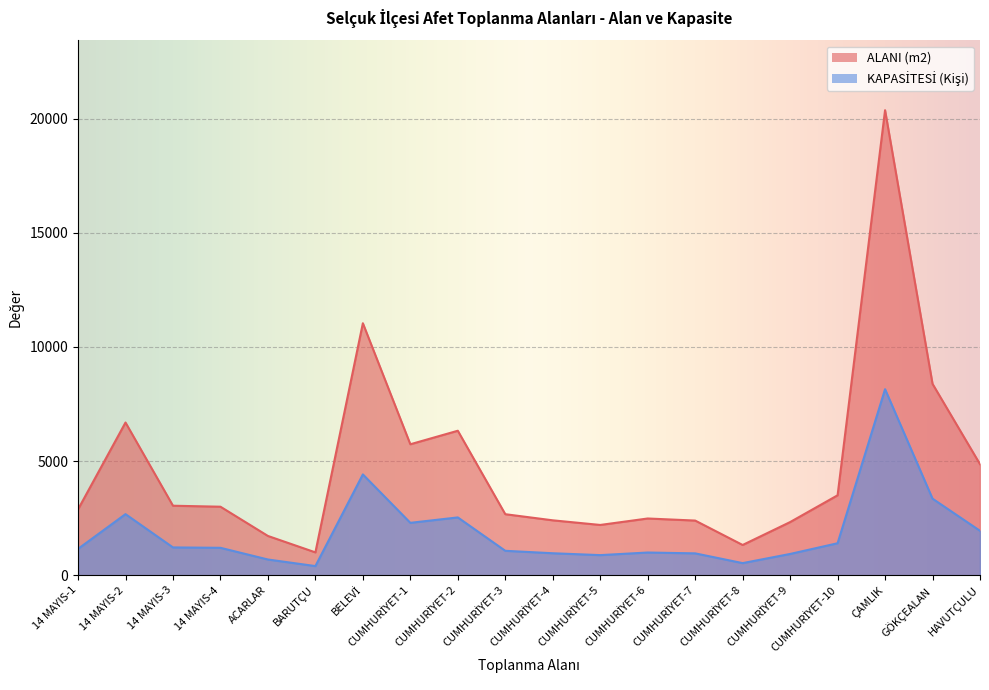

Read the ALANI (m2) value at BARUTÇU, to the nearest 10.

1000